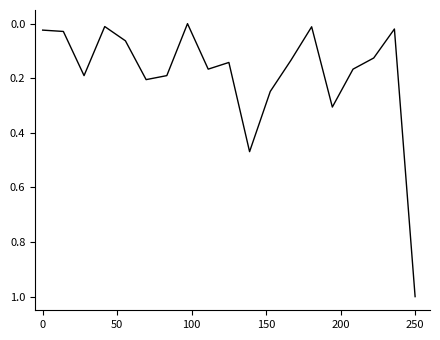

What is the difference between the maximum and minimum values?

1.0